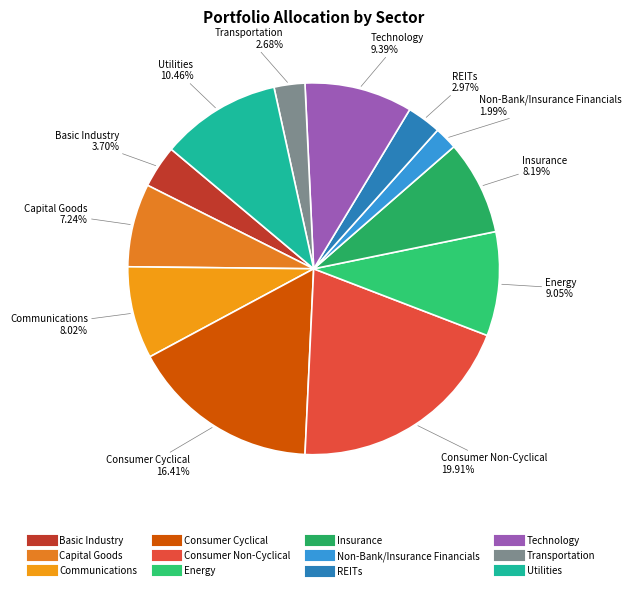

Between Consumer Non-Cyclical and Consumer Cyclical, which is larger?

Consumer Non-Cyclical